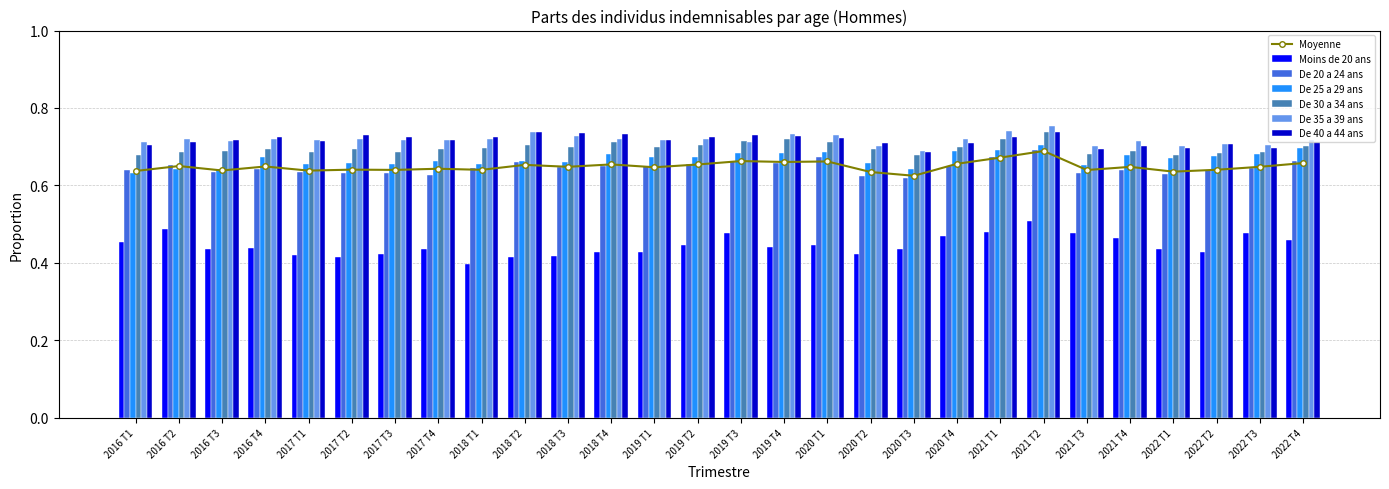

What is the average value of the De 30 a 34 ans series?

0.7